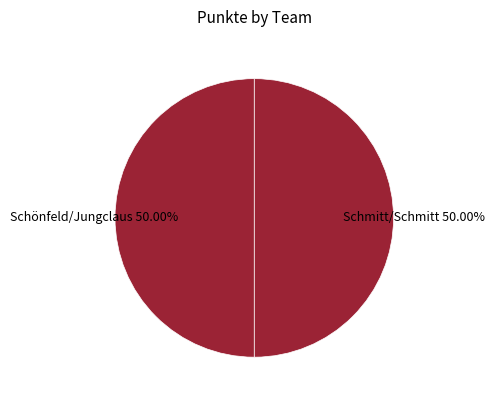

Do Schmitt/Schmitt and Schönfeld/Jungclaus together represent more than half of the pie?

Yes